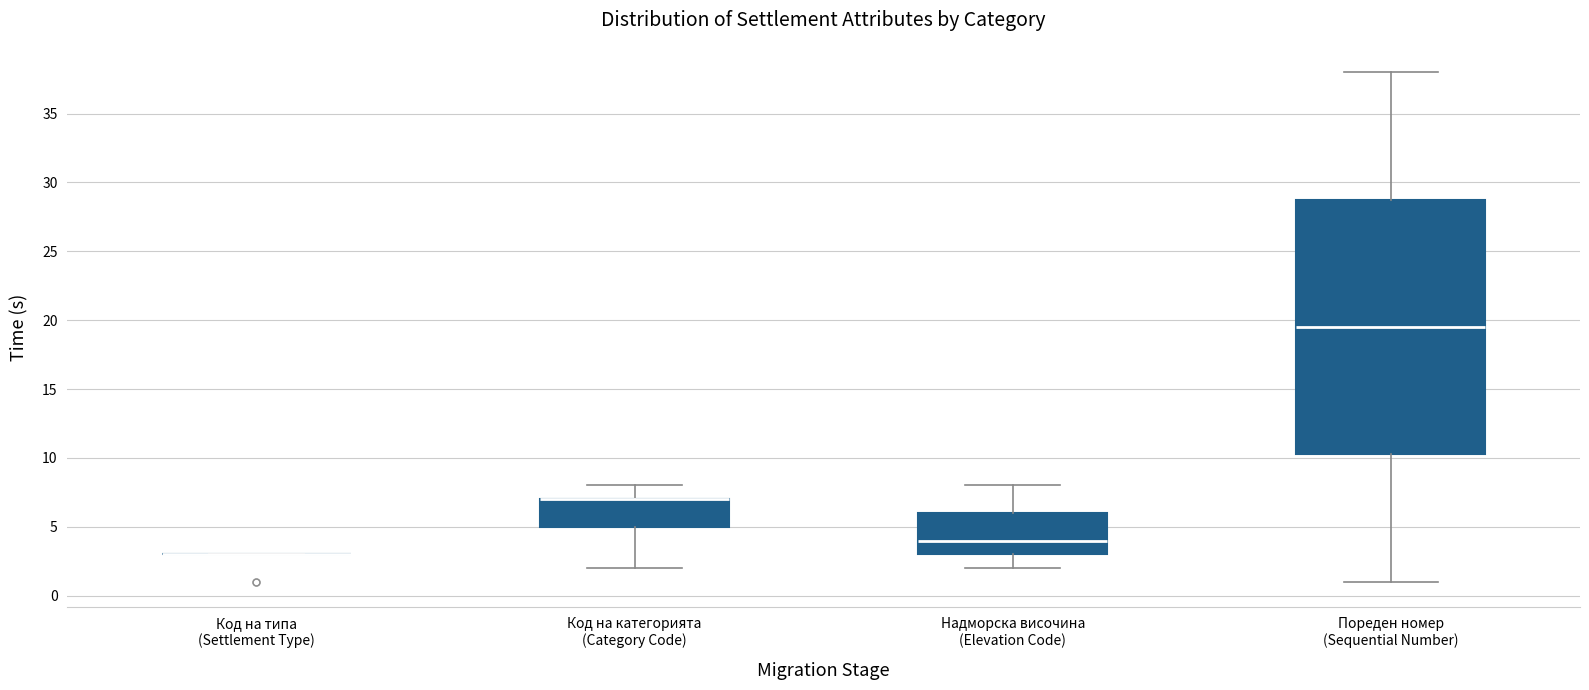

Reading left to right, transcribe this box plot: for each box, give where its median line is, the range the box spans, and where its two whiskers end, as read against the y-axis. The values are not printed on the chart, so give them approximately, as read against the axis.

Код на типа (Settlement Type): box collapsed to a line at 3.0, whiskers 3.0 to 3.0
Код на категорията (Category Code): median 7.0 (drawn on the box's upper edge), box 5.0 to 7.0, whiskers 2.0 to 8.0
Надморска височина (Elevation Code): median 4.0, box 3.0 to 6.0, whiskers 2.0 to 8.0
Пореден номер (Sequential Number): median 19.5, box 10.5 to 29.0, whiskers 1.0 to 38.0